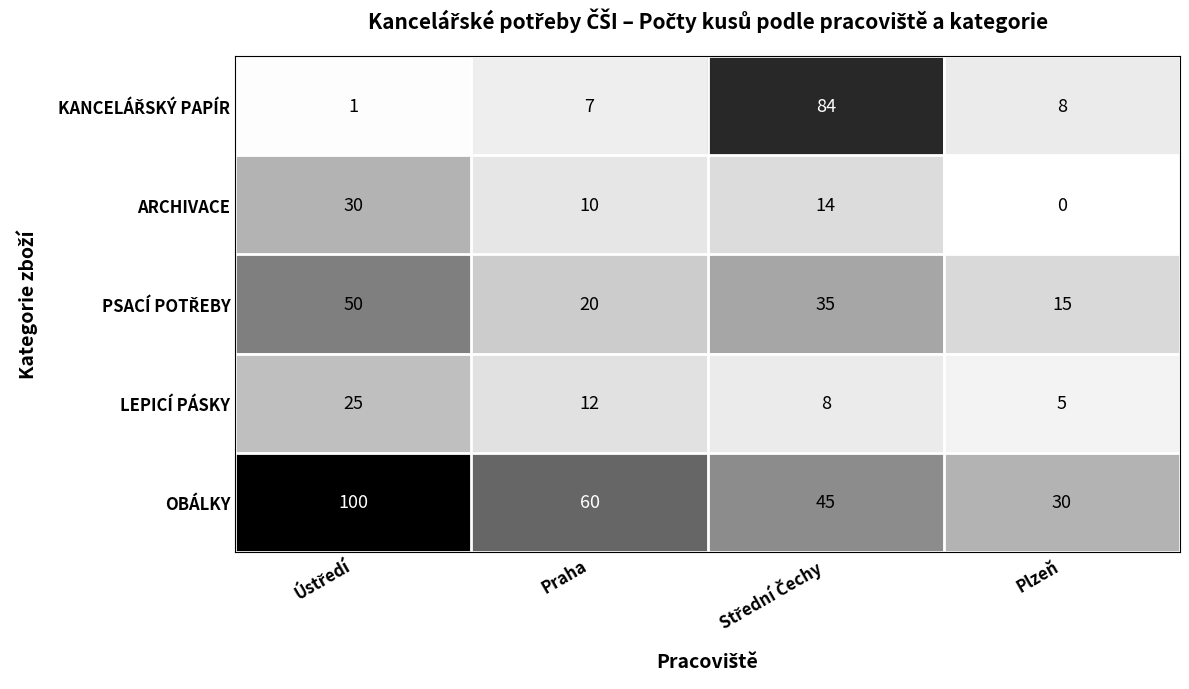

Which series has the largest total across all categories?

OBÁLKY